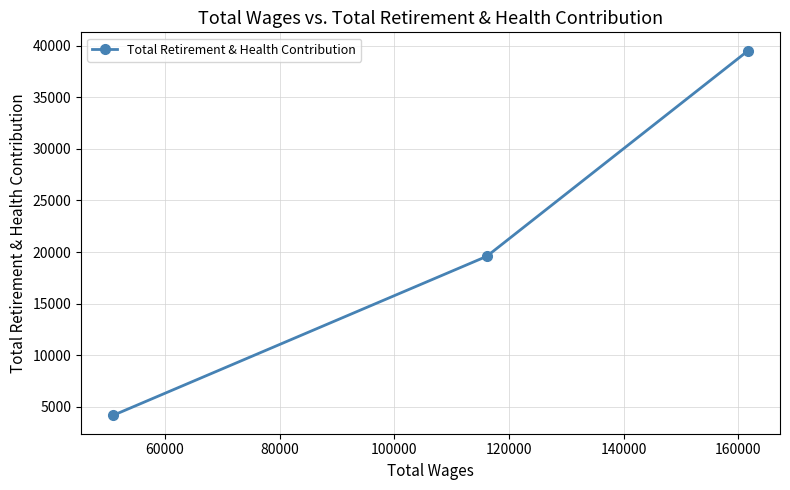

How many categories are shown in the chart?

3